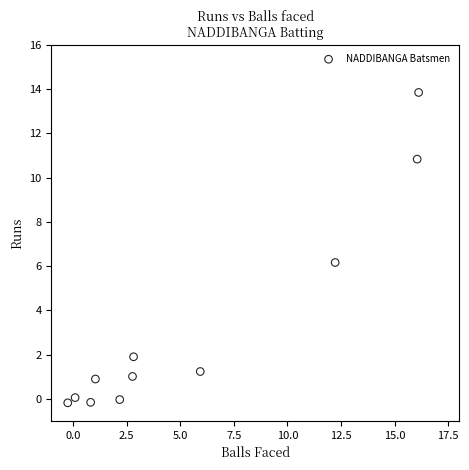

What is the average X value?

5.4